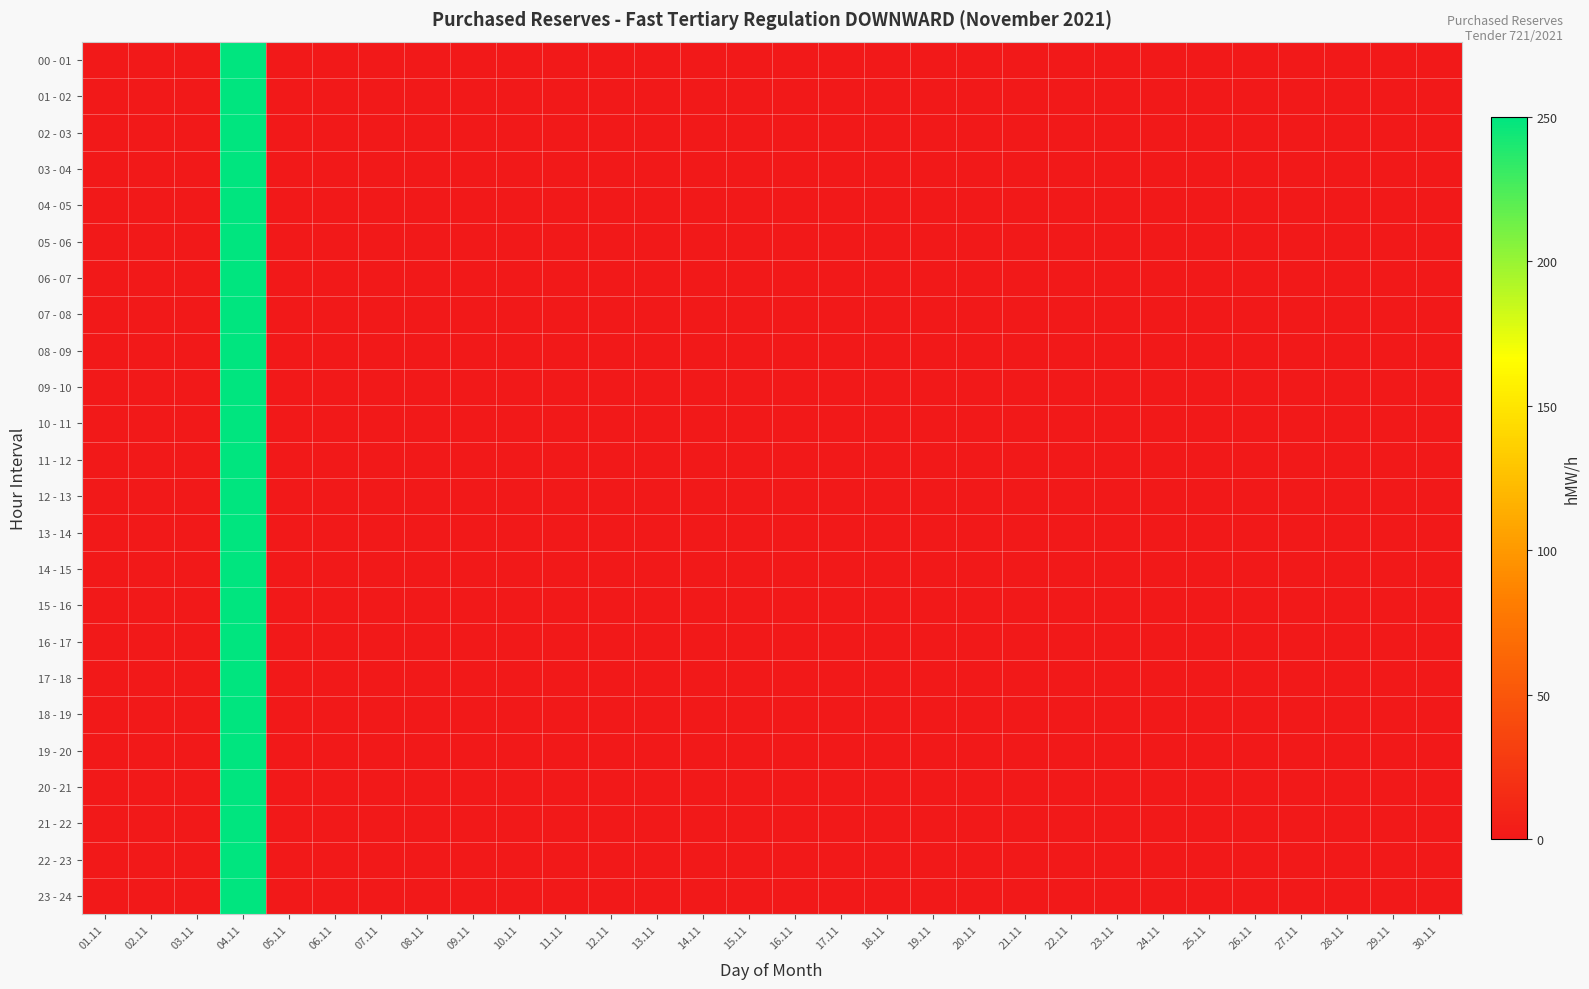

Reading left to right, what are all the values shown in this chart?

00 - 01: 01.11=0	02.11=0	03.11=0	04.11=250	05.11=0	06.11=0	07.11=0	08.11=0	09.11=0	10.11=0	11.11=0	12.11=0	13.11=0	14.11=0	15.11=0	16.11=0	17.11=0	18.11=0	19.11=0	20.11=0	21.11=0	22.11=0	23.11=0	24.11=0	25.11=0	26.11=0	27.11=0	28.11=0	29.11=0	30.11=0
01 - 02: 01.11=0	02.11=0	03.11=0	04.11=250	05.11=0	06.11=0	07.11=0	08.11=0	09.11=0	10.11=0	11.11=0	12.11=0	13.11=0	14.11=0	15.11=0	16.11=0	17.11=0	18.11=0	19.11=0	20.11=0	21.11=0	22.11=0	23.11=0	24.11=0	25.11=0	26.11=0	27.11=0	28.11=0	29.11=0	30.11=0
02 - 03: 01.11=0	02.11=0	03.11=0	04.11=250	05.11=0	06.11=0	07.11=0	08.11=0	09.11=0	10.11=0	11.11=0	12.11=0	13.11=0	14.11=0	15.11=0	16.11=0	17.11=0	18.11=0	19.11=0	20.11=0	21.11=0	22.11=0	23.11=0	24.11=0	25.11=0	26.11=0	27.11=0	28.11=0	29.11=0	30.11=0
03 - 04: 01.11=0	02.11=0	03.11=0	04.11=250	05.11=0	06.11=0	07.11=0	08.11=0	09.11=0	10.11=0	11.11=0	12.11=0	13.11=0	14.11=0	15.11=0	16.11=0	17.11=0	18.11=0	19.11=0	20.11=0	21.11=0	22.11=0	23.11=0	24.11=0	25.11=0	26.11=0	27.11=0	28.11=0	29.11=0	30.11=0
04 - 05: 01.11=0	02.11=0	03.11=0	04.11=250	05.11=0	06.11=0	07.11=0	08.11=0	09.11=0	10.11=0	11.11=0	12.11=0	13.11=0	14.11=0	15.11=0	16.11=0	17.11=0	18.11=0	19.11=0	20.11=0	21.11=0	22.11=0	23.11=0	24.11=0	25.11=0	26.11=0	27.11=0	28.11=0	29.11=0	30.11=0
05 - 06: 01.11=0	02.11=0	03.11=0	04.11=250	05.11=0	06.11=0	07.11=0	08.11=0	09.11=0	10.11=0	11.11=0	12.11=0	13.11=0	14.11=0	15.11=0	16.11=0	17.11=0	18.11=0	19.11=0	20.11=0	21.11=0	22.11=0	23.11=0	24.11=0	25.11=0	26.11=0	27.11=0	28.11=0	29.11=0	30.11=0
06 - 07: 01.11=0	02.11=0	03.11=0	04.11=250	05.11=0	06.11=0	07.11=0	08.11=0	09.11=0	10.11=0	11.11=0	12.11=0	13.11=0	14.11=0	15.11=0	16.11=0	17.11=0	18.11=0	19.11=0	20.11=0	21.11=0	22.11=0	23.11=0	24.11=0	25.11=0	26.11=0	27.11=0	28.11=0	29.11=0	30.11=0
07 - 08: 01.11=0	02.11=0	03.11=0	04.11=250	05.11=0	06.11=0	07.11=0	08.11=0	09.11=0	10.11=0	11.11=0	12.11=0	13.11=0	14.11=0	15.11=0	16.11=0	17.11=0	18.11=0	19.11=0	20.11=0	21.11=0	22.11=0	23.11=0	24.11=0	25.11=0	26.11=0	27.11=0	28.11=0	29.11=0	30.11=0
08 - 09: 01.11=0	02.11=0	03.11=0	04.11=250	05.11=0	06.11=0	07.11=0	08.11=0	09.11=0	10.11=0	11.11=0	12.11=0	13.11=0	14.11=0	15.11=0	16.11=0	17.11=0	18.11=0	19.11=0	20.11=0	21.11=0	22.11=0	23.11=0	24.11=0	25.11=0	26.11=0	27.11=0	28.11=0	29.11=0	30.11=0
09 - 10: 01.11=0	02.11=0	03.11=0	04.11=250	05.11=0	06.11=0	07.11=0	08.11=0	09.11=0	10.11=0	11.11=0	12.11=0	13.11=0	14.11=0	15.11=0	16.11=0	17.11=0	18.11=0	19.11=0	20.11=0	21.11=0	22.11=0	23.11=0	24.11=0	25.11=0	26.11=0	27.11=0	28.11=0	29.11=0	30.11=0
10 - 11: 01.11=0	02.11=0	03.11=0	04.11=250	05.11=0	06.11=0	07.11=0	08.11=0	09.11=0	10.11=0	11.11=0	12.11=0	13.11=0	14.11=0	15.11=0	16.11=0	17.11=0	18.11=0	19.11=0	20.11=0	21.11=0	22.11=0	23.11=0	24.11=0	25.11=0	26.11=0	27.11=0	28.11=0	29.11=0	30.11=0
11 - 12: 01.11=0	02.11=0	03.11=0	04.11=250	05.11=0	06.11=0	07.11=0	08.11=0	09.11=0	10.11=0	11.11=0	12.11=0	13.11=0	14.11=0	15.11=0	16.11=0	17.11=0	18.11=0	19.11=0	20.11=0	21.11=0	22.11=0	23.11=0	24.11=0	25.11=0	26.11=0	27.11=0	28.11=0	29.11=0	30.11=0
12 - 13: 01.11=0	02.11=0	03.11=0	04.11=250	05.11=0	06.11=0	07.11=0	08.11=0	09.11=0	10.11=0	11.11=0	12.11=0	13.11=0	14.11=0	15.11=0	16.11=0	17.11=0	18.11=0	19.11=0	20.11=0	21.11=0	22.11=0	23.11=0	24.11=0	25.11=0	26.11=0	27.11=0	28.11=0	29.11=0	30.11=0
13 - 14: 01.11=0	02.11=0	03.11=0	04.11=250	05.11=0	06.11=0	07.11=0	08.11=0	09.11=0	10.11=0	11.11=0	12.11=0	13.11=0	14.11=0	15.11=0	16.11=0	17.11=0	18.11=0	19.11=0	20.11=0	21.11=0	22.11=0	23.11=0	24.11=0	25.11=0	26.11=0	27.11=0	28.11=0	29.11=0	30.11=0
14 - 15: 01.11=0	02.11=0	03.11=0	04.11=250	05.11=0	06.11=0	07.11=0	08.11=0	09.11=0	10.11=0	11.11=0	12.11=0	13.11=0	14.11=0	15.11=0	16.11=0	17.11=0	18.11=0	19.11=0	20.11=0	21.11=0	22.11=0	23.11=0	24.11=0	25.11=0	26.11=0	27.11=0	28.11=0	29.11=0	30.11=0
15 - 16: 01.11=0	02.11=0	03.11=0	04.11=250	05.11=0	06.11=0	07.11=0	08.11=0	09.11=0	10.11=0	11.11=0	12.11=0	13.11=0	14.11=0	15.11=0	16.11=0	17.11=0	18.11=0	19.11=0	20.11=0	21.11=0	22.11=0	23.11=0	24.11=0	25.11=0	26.11=0	27.11=0	28.11=0	29.11=0	30.11=0
16 - 17: 01.11=0	02.11=0	03.11=0	04.11=250	05.11=0	06.11=0	07.11=0	08.11=0	09.11=0	10.11=0	11.11=0	12.11=0	13.11=0	14.11=0	15.11=0	16.11=0	17.11=0	18.11=0	19.11=0	20.11=0	21.11=0	22.11=0	23.11=0	24.11=0	25.11=0	26.11=0	27.11=0	28.11=0	29.11=0	30.11=0
17 - 18: 01.11=0	02.11=0	03.11=0	04.11=250	05.11=0	06.11=0	07.11=0	08.11=0	09.11=0	10.11=0	11.11=0	12.11=0	13.11=0	14.11=0	15.11=0	16.11=0	17.11=0	18.11=0	19.11=0	20.11=0	21.11=0	22.11=0	23.11=0	24.11=0	25.11=0	26.11=0	27.11=0	28.11=0	29.11=0	30.11=0
18 - 19: 01.11=0	02.11=0	03.11=0	04.11=250	05.11=0	06.11=0	07.11=0	08.11=0	09.11=0	10.11=0	11.11=0	12.11=0	13.11=0	14.11=0	15.11=0	16.11=0	17.11=0	18.11=0	19.11=0	20.11=0	21.11=0	22.11=0	23.11=0	24.11=0	25.11=0	26.11=0	27.11=0	28.11=0	29.11=0	30.11=0
19 - 20: 01.11=0	02.11=0	03.11=0	04.11=250	05.11=0	06.11=0	07.11=0	08.11=0	09.11=0	10.11=0	11.11=0	12.11=0	13.11=0	14.11=0	15.11=0	16.11=0	17.11=0	18.11=0	19.11=0	20.11=0	21.11=0	22.11=0	23.11=0	24.11=0	25.11=0	26.11=0	27.11=0	28.11=0	29.11=0	30.11=0
20 - 21: 01.11=0	02.11=0	03.11=0	04.11=250	05.11=0	06.11=0	07.11=0	08.11=0	09.11=0	10.11=0	11.11=0	12.11=0	13.11=0	14.11=0	15.11=0	16.11=0	17.11=0	18.11=0	19.11=0	20.11=0	21.11=0	22.11=0	23.11=0	24.11=0	25.11=0	26.11=0	27.11=0	28.11=0	29.11=0	30.11=0
21 - 22: 01.11=0	02.11=0	03.11=0	04.11=250	05.11=0	06.11=0	07.11=0	08.11=0	09.11=0	10.11=0	11.11=0	12.11=0	13.11=0	14.11=0	15.11=0	16.11=0	17.11=0	18.11=0	19.11=0	20.11=0	21.11=0	22.11=0	23.11=0	24.11=0	25.11=0	26.11=0	27.11=0	28.11=0	29.11=0	30.11=0
22 - 23: 01.11=0	02.11=0	03.11=0	04.11=250	05.11=0	06.11=0	07.11=0	08.11=0	09.11=0	10.11=0	11.11=0	12.11=0	13.11=0	14.11=0	15.11=0	16.11=0	17.11=0	18.11=0	19.11=0	20.11=0	21.11=0	22.11=0	23.11=0	24.11=0	25.11=0	26.11=0	27.11=0	28.11=0	29.11=0	30.11=0
23 - 24: 01.11=0	02.11=0	03.11=0	04.11=250	05.11=0	06.11=0	07.11=0	08.11=0	09.11=0	10.11=0	11.11=0	12.11=0	13.11=0	14.11=0	15.11=0	16.11=0	17.11=0	18.11=0	19.11=0	20.11=0	21.11=0	22.11=0	23.11=0	24.11=0	25.11=0	26.11=0	27.11=0	28.11=0	29.11=0	30.11=0